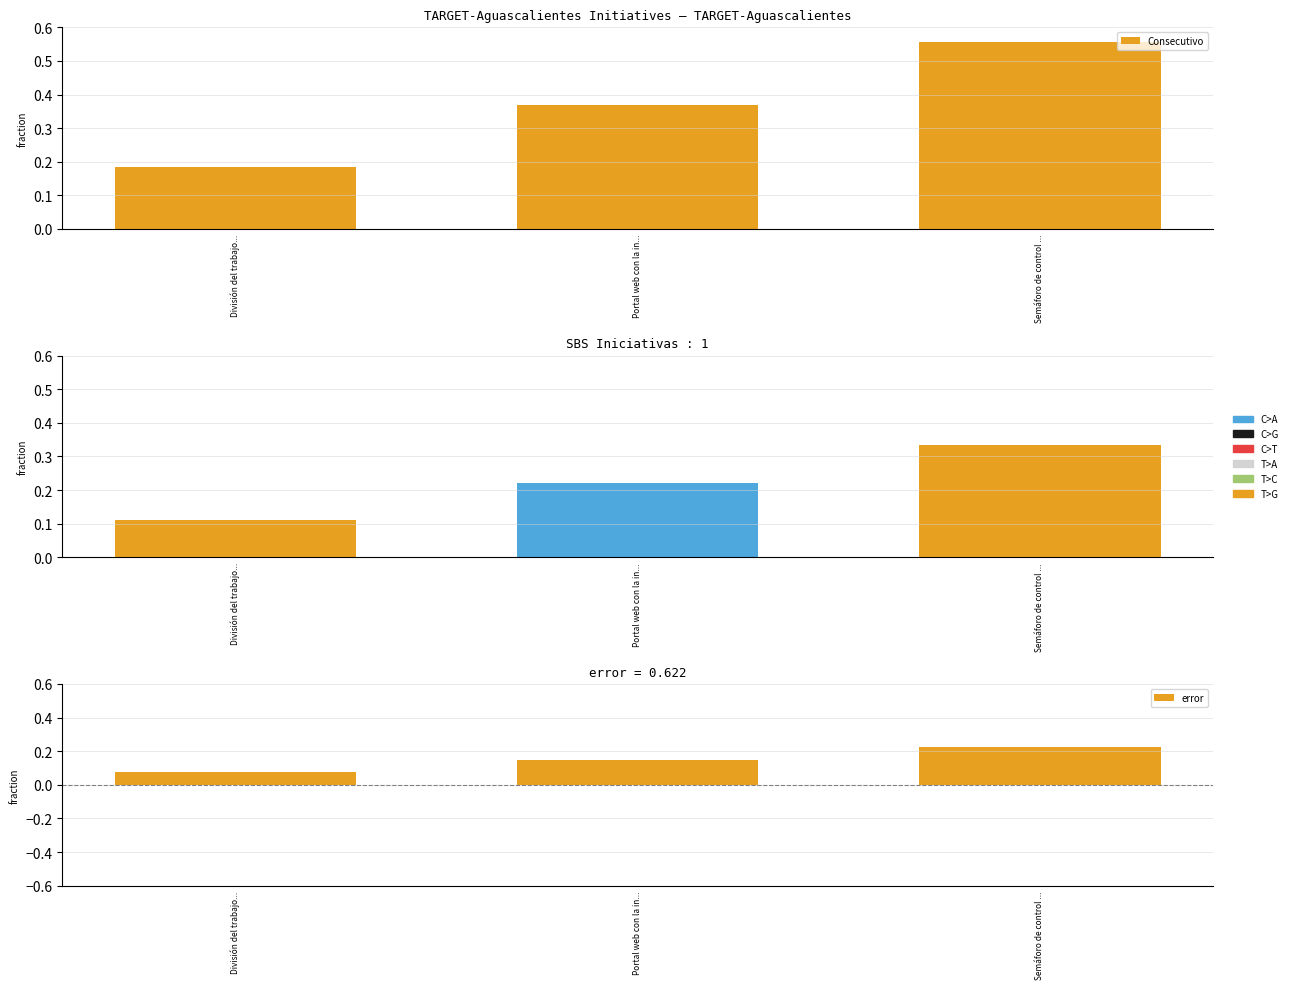

How many categories are shown in the chart?

3